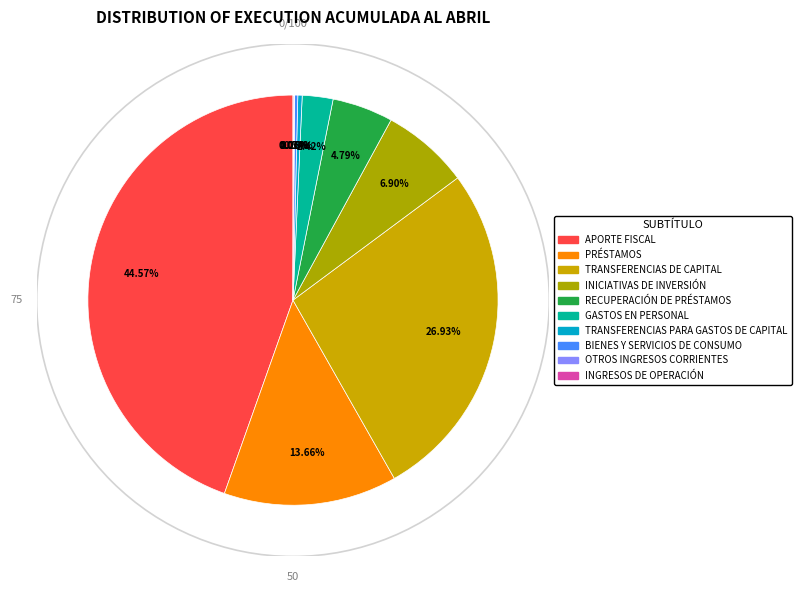

How many segments does this pie chart have?

10